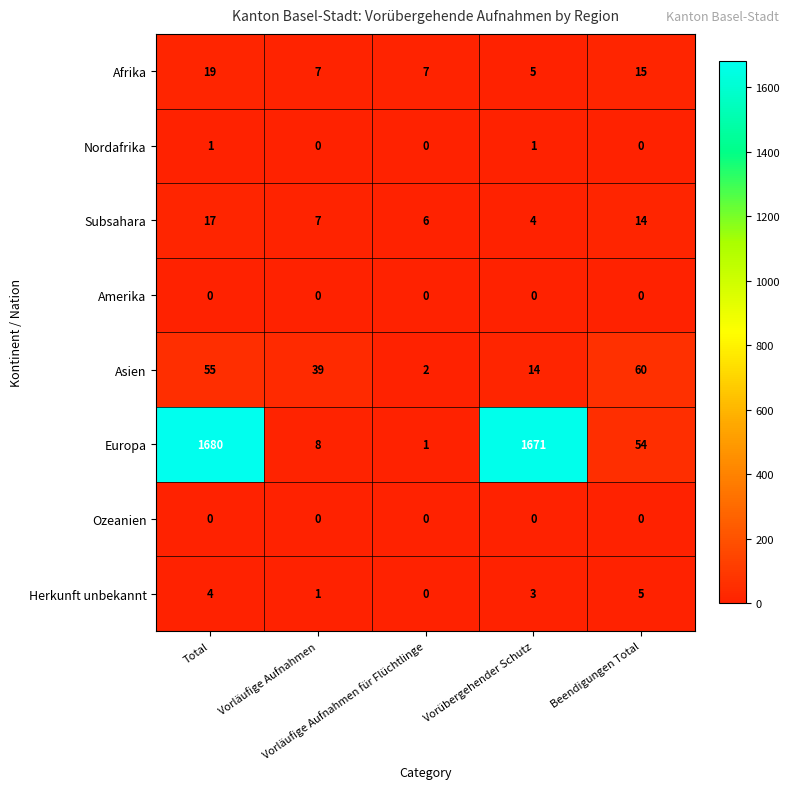

Which series has the largest range (max minus min)?

Europa